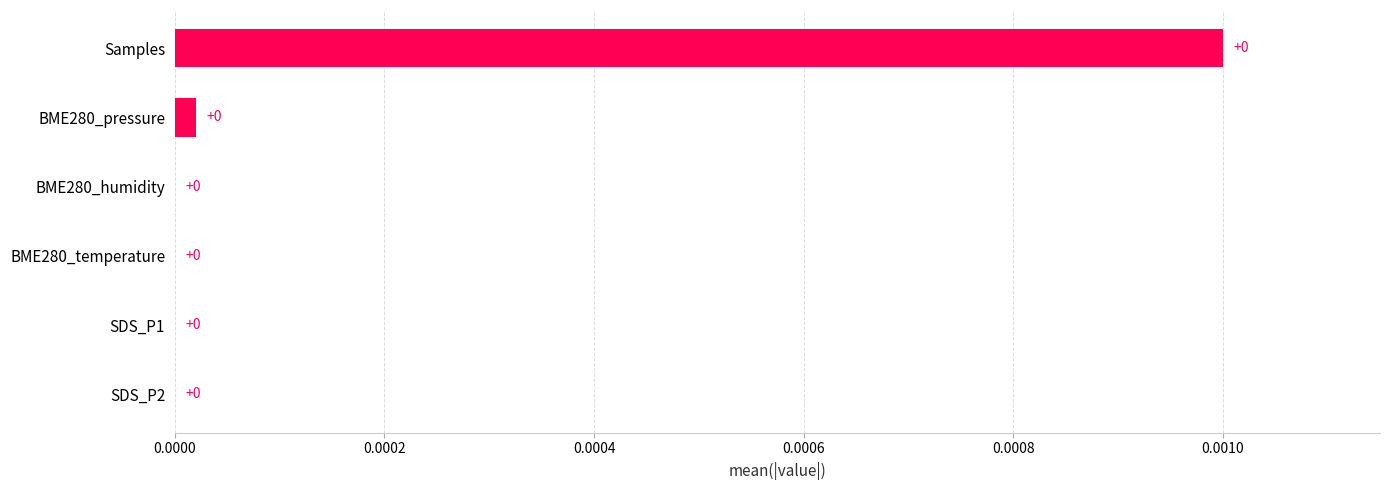

The value at BME280_pressure is 0.0. True or false?

True